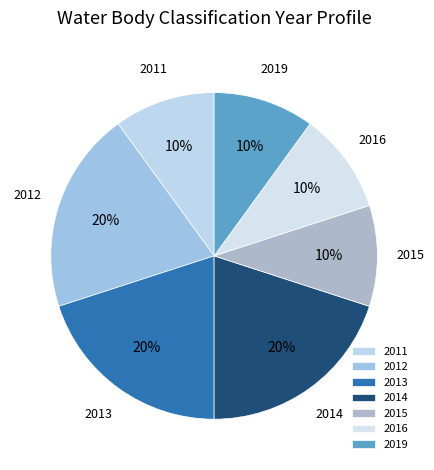

Do 2011 and 2013 together represent more than half of the pie?

No